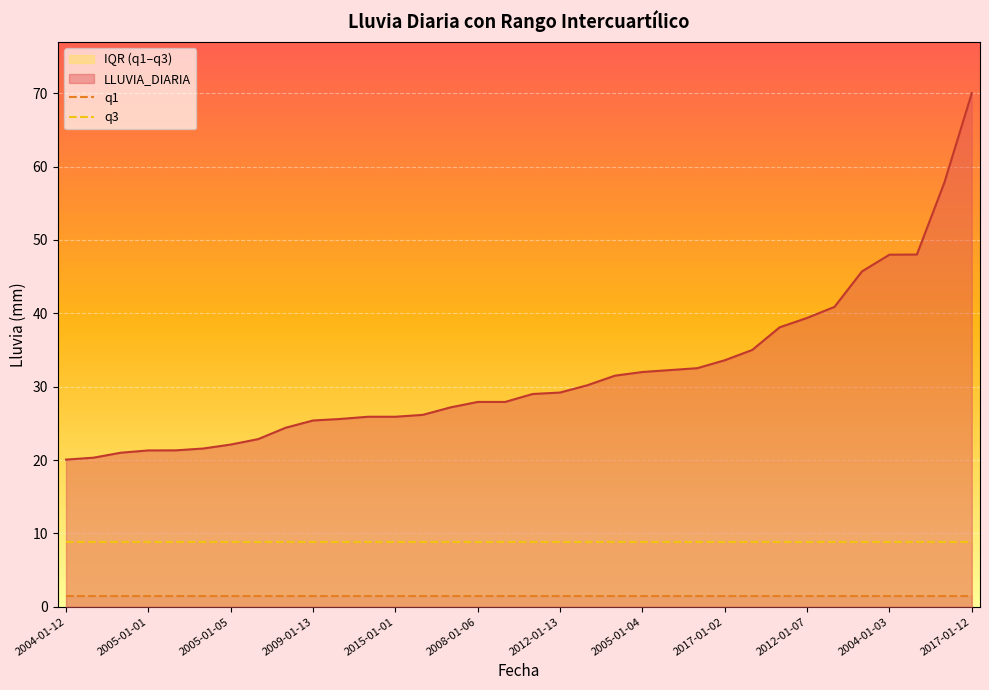

The LLUVIA_DIARIA series shows 20.1 at 2004-01-12. True or false?

True